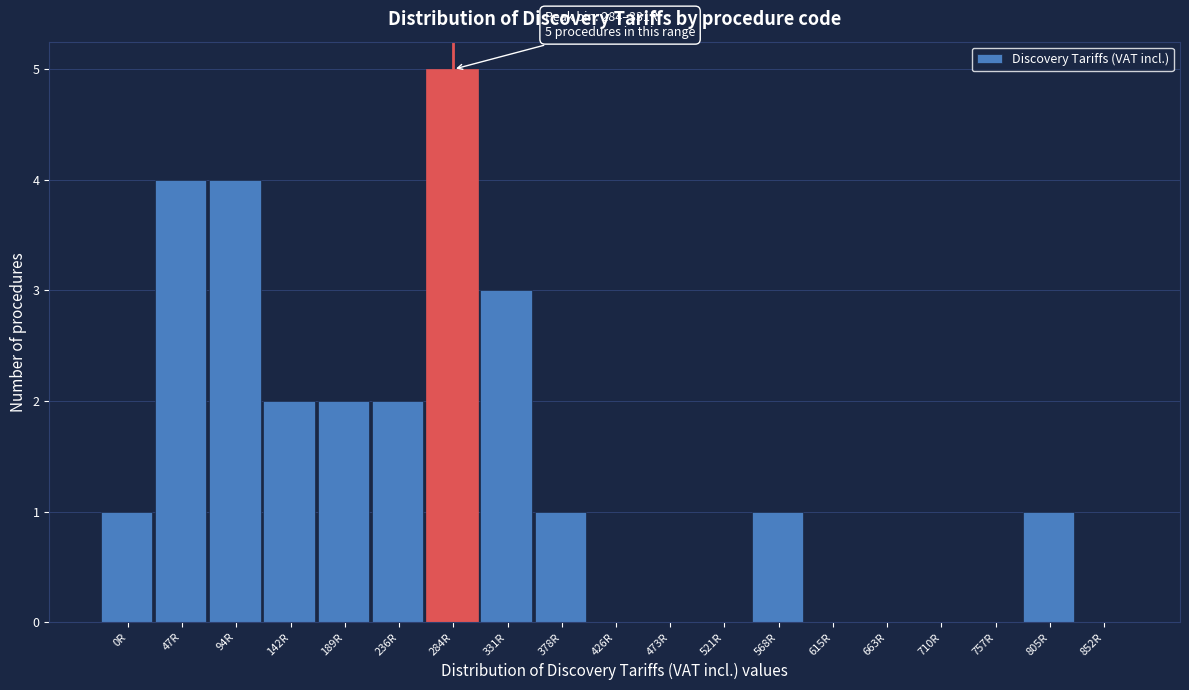

Reading right to left, extract all data points from this chart.

852R=0	805R=1	757R=0	710R=0	663R=0	615R=0	568R=1	521R=0	473R=0	426R=0	378R=1	331R=3	284R=5	236R=2	189R=2	142R=2	94R=4	47R=4	0R=1